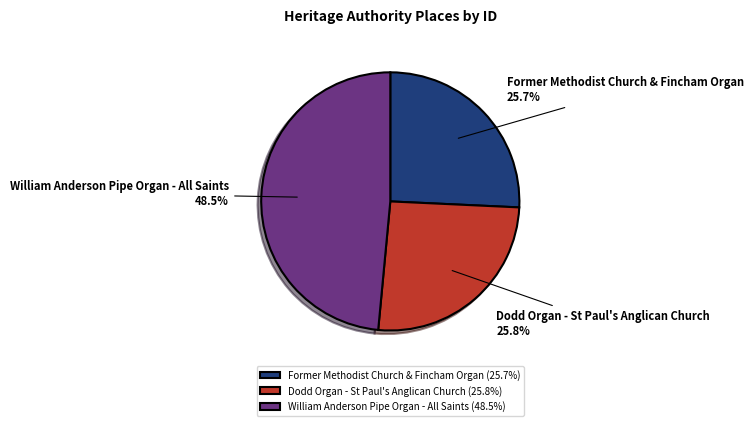

How many segments does this pie chart have?

3